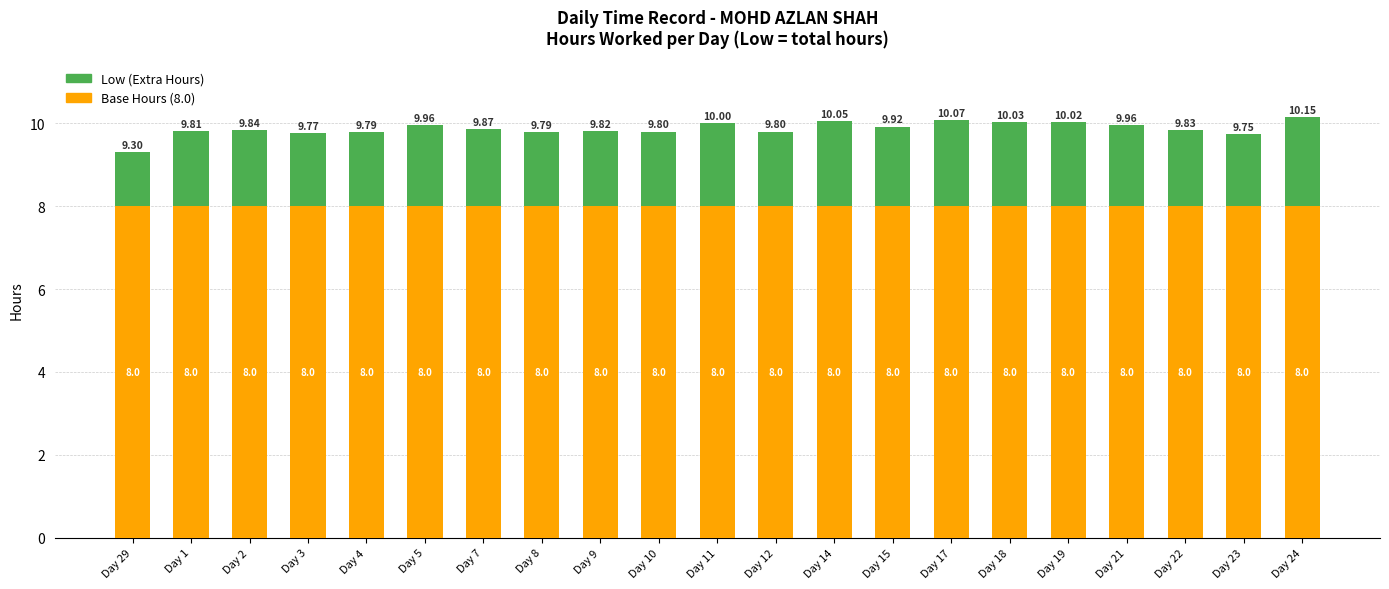

At which category is the sum across all series the highest?

Day 24